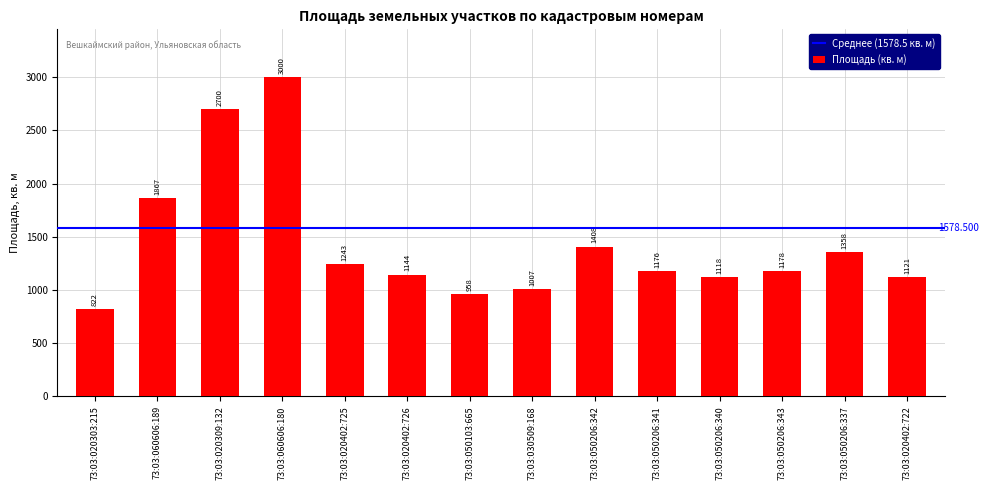

The chart shows a value of 409 at 73:03:050103:665. True or false?

False